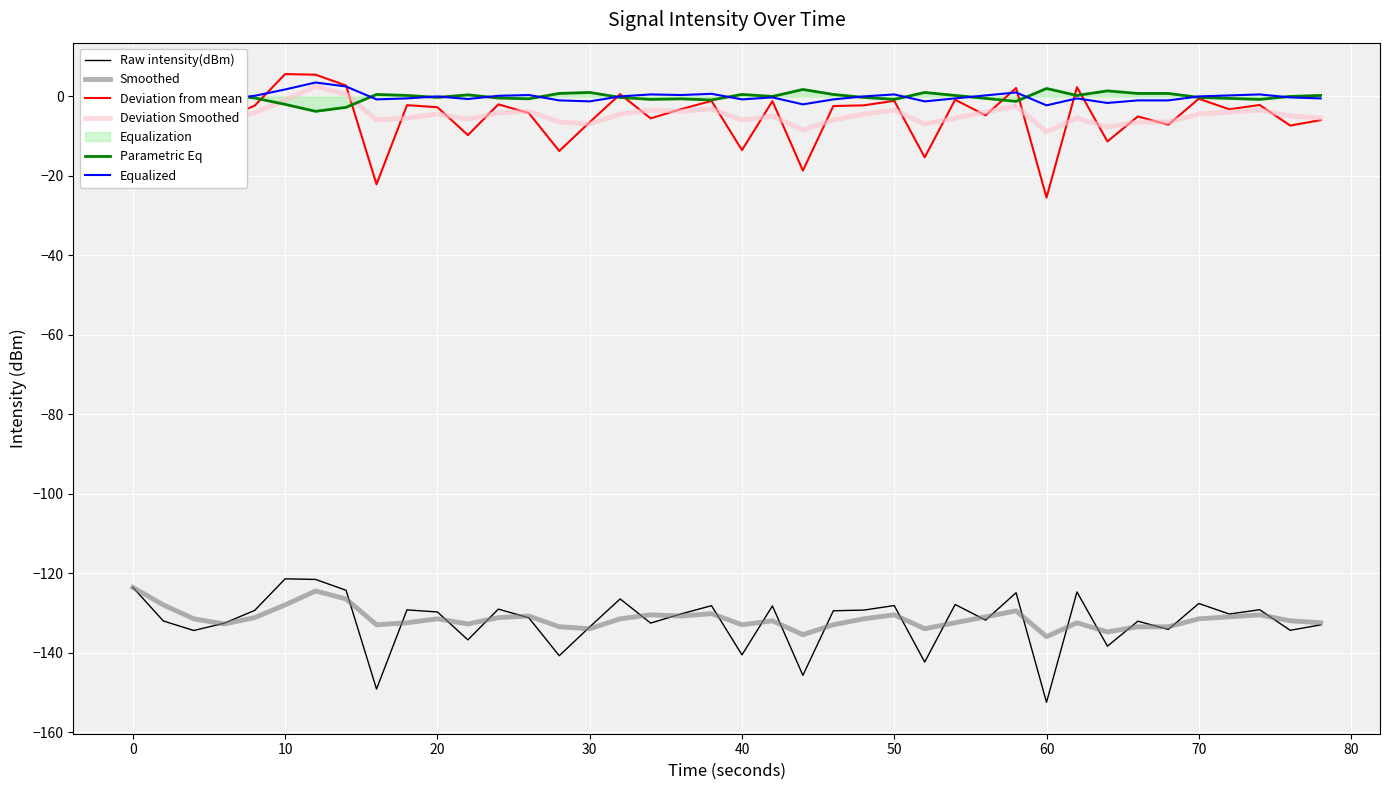

What is the maximum value for Deviation from mean?

5.6